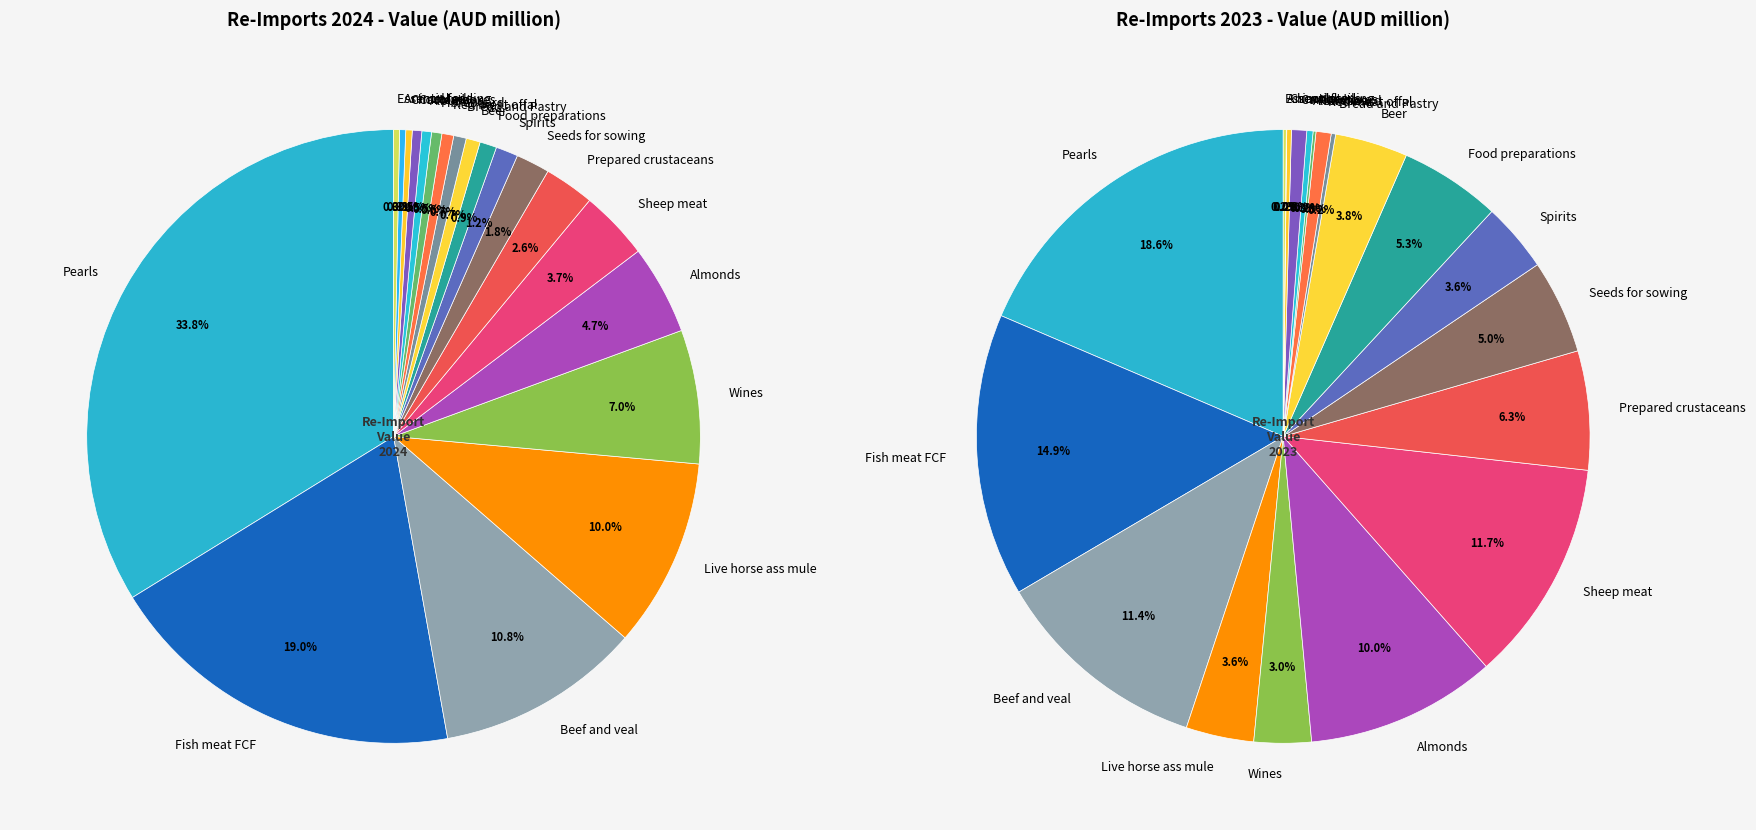

Does Beef and veal account for over 50% of the chart?

No